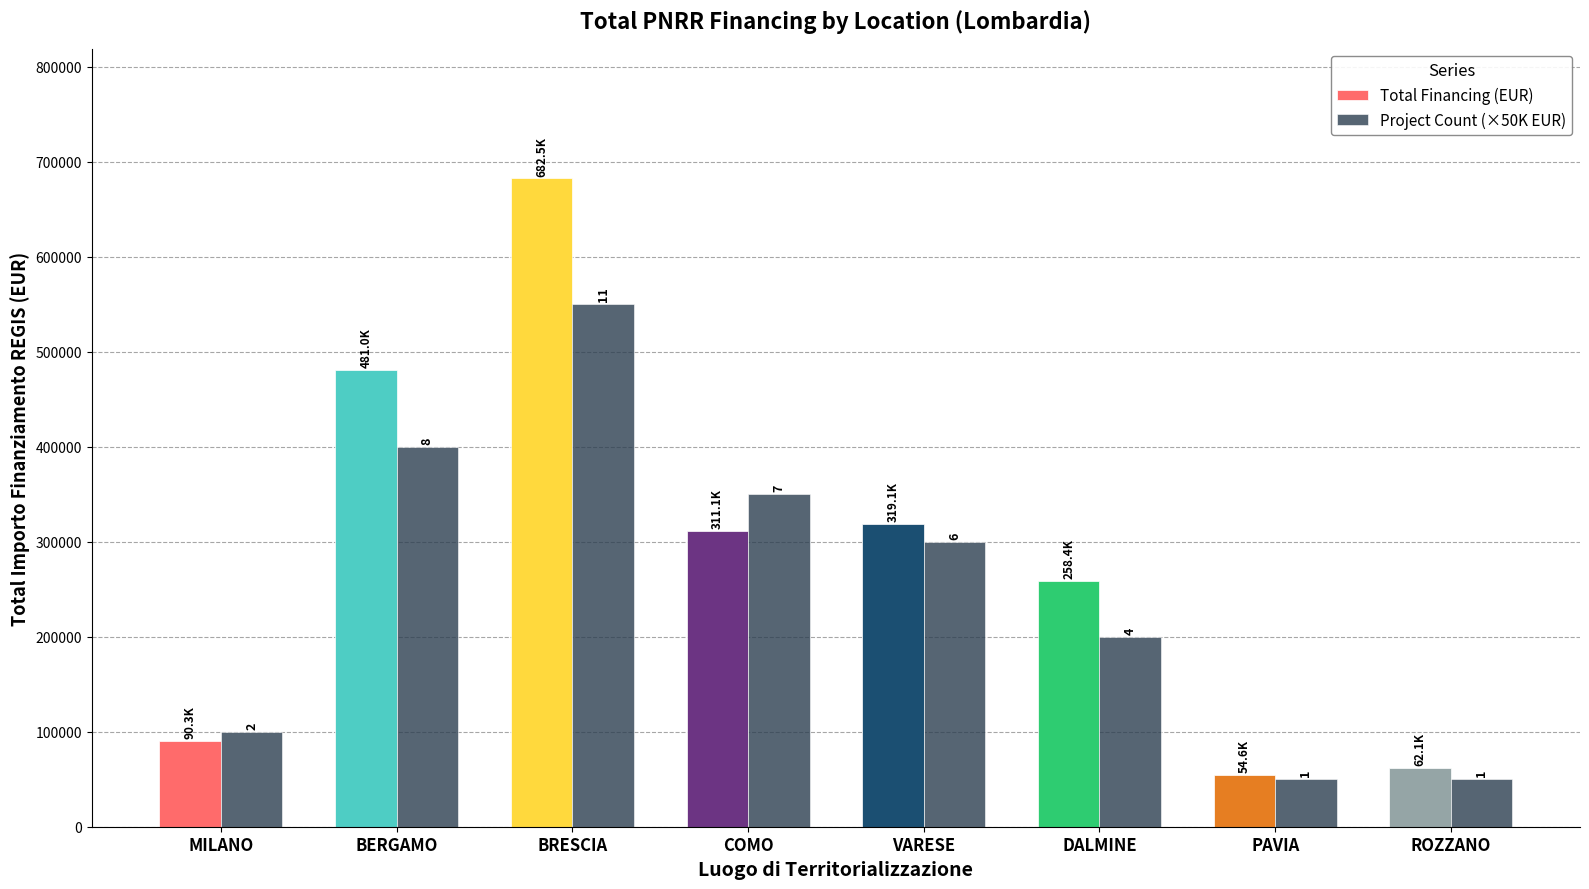

What are all the series names shown in the legend?

Total Financing (EUR), Project Count (×50K EUR)